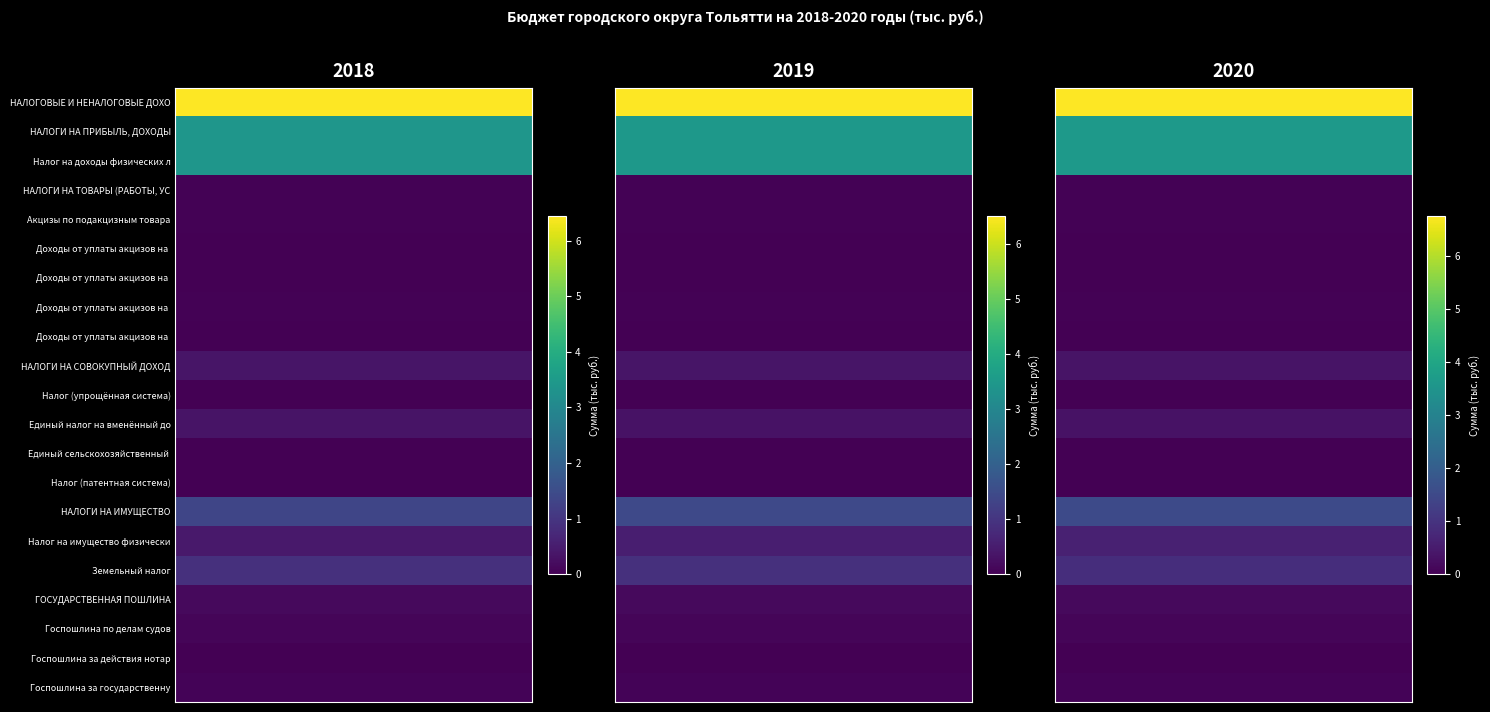

Is it true that Доходы от уплаты акцизов на автомобильн. equals 17469 at 2?

False